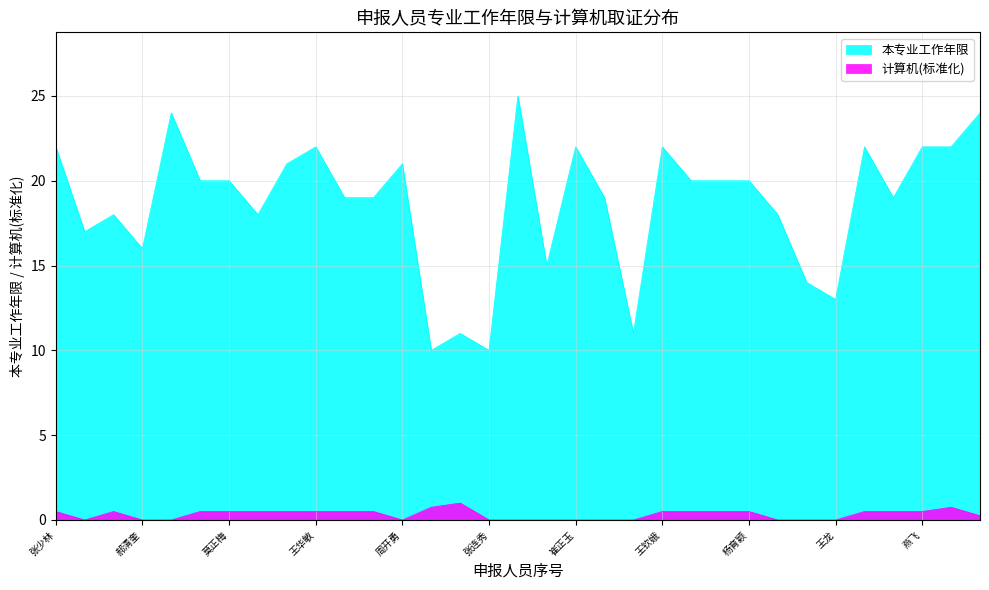

Which category has the highest value across all series?

唐芳